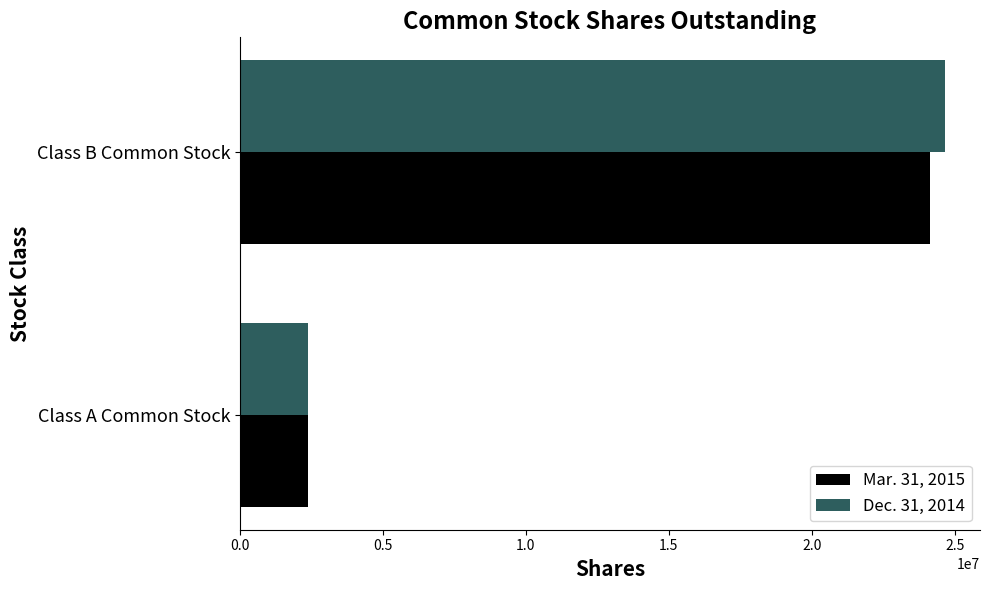

List the series in order of their overall mean, lowest first.

Mar. 31, 2015, Dec. 31, 2014